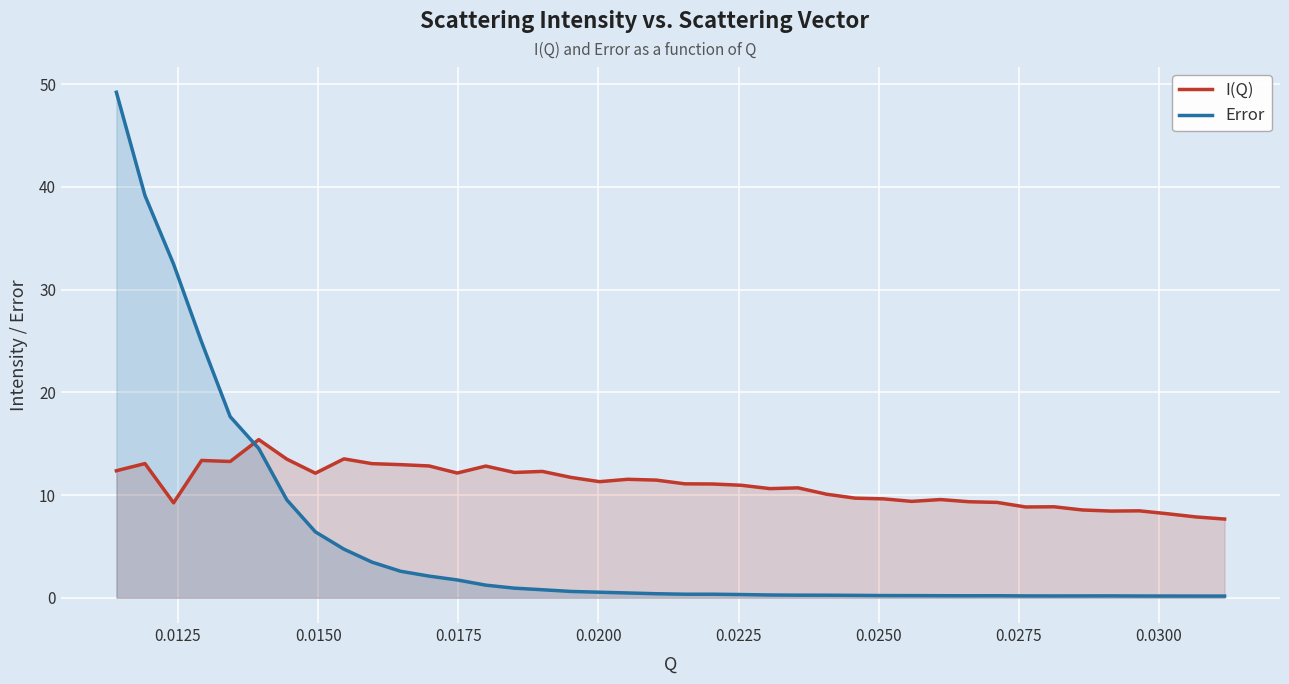

Which series has the largest total across all categories?

I(Q)